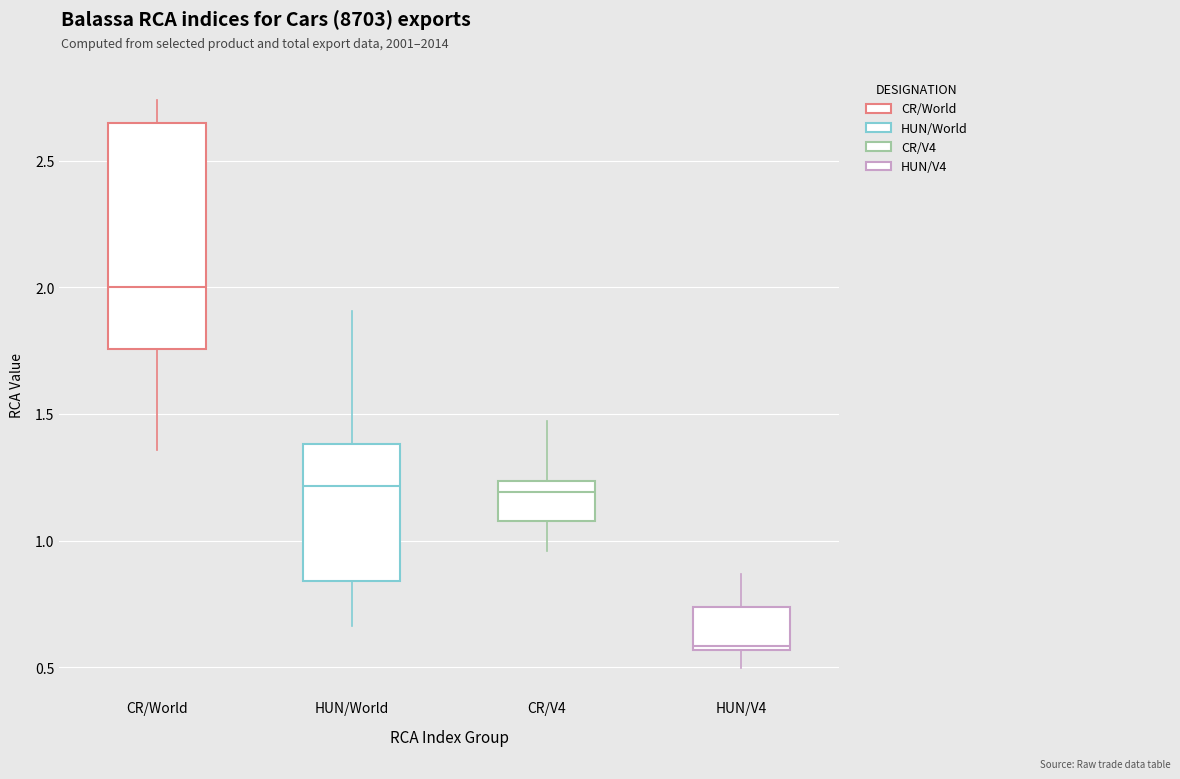

Reading left to right, read every box against the y-axis: the position of its median line, the range the box covers, and the ends of its whiskers. The values are not printed on the chart, so give them approximately, as read against the axis.

CR/World: median 2.00, box 1.75 to 2.65, whiskers 1.35 to 2.75
HUN/World: median 1.20, box 0.85 to 1.40, whiskers 0.65 to 1.90
CR/V4: median 1.20, box 1.10 to 1.25, whiskers 0.95 to 1.45
HUN/V4: median 0.60, box 0.55 to 0.75, whiskers 0.50 to 0.85